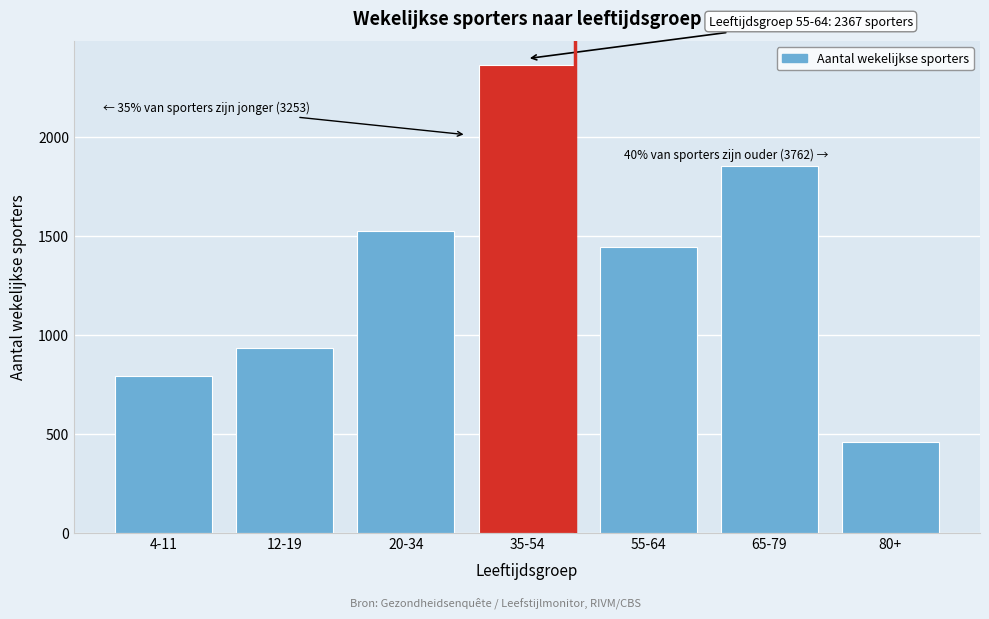

Reading left to right, list all the values displayed in this chart.

4-11=791	12-19=935	20-34=1527	35-54=2367	55-64=1446	65-79=1856	80+=460